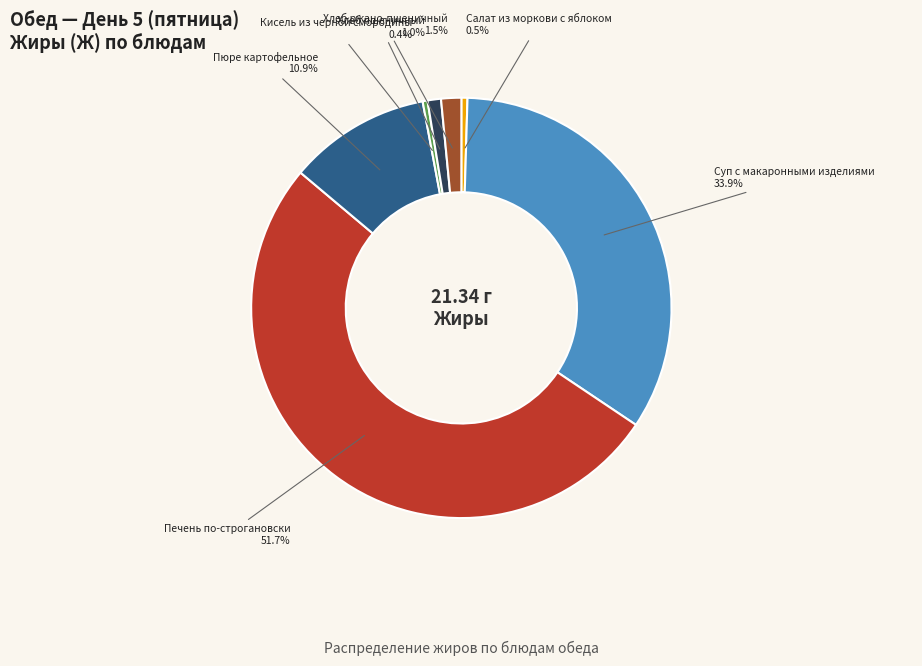

Is there a majority slice in this chart?

Yes